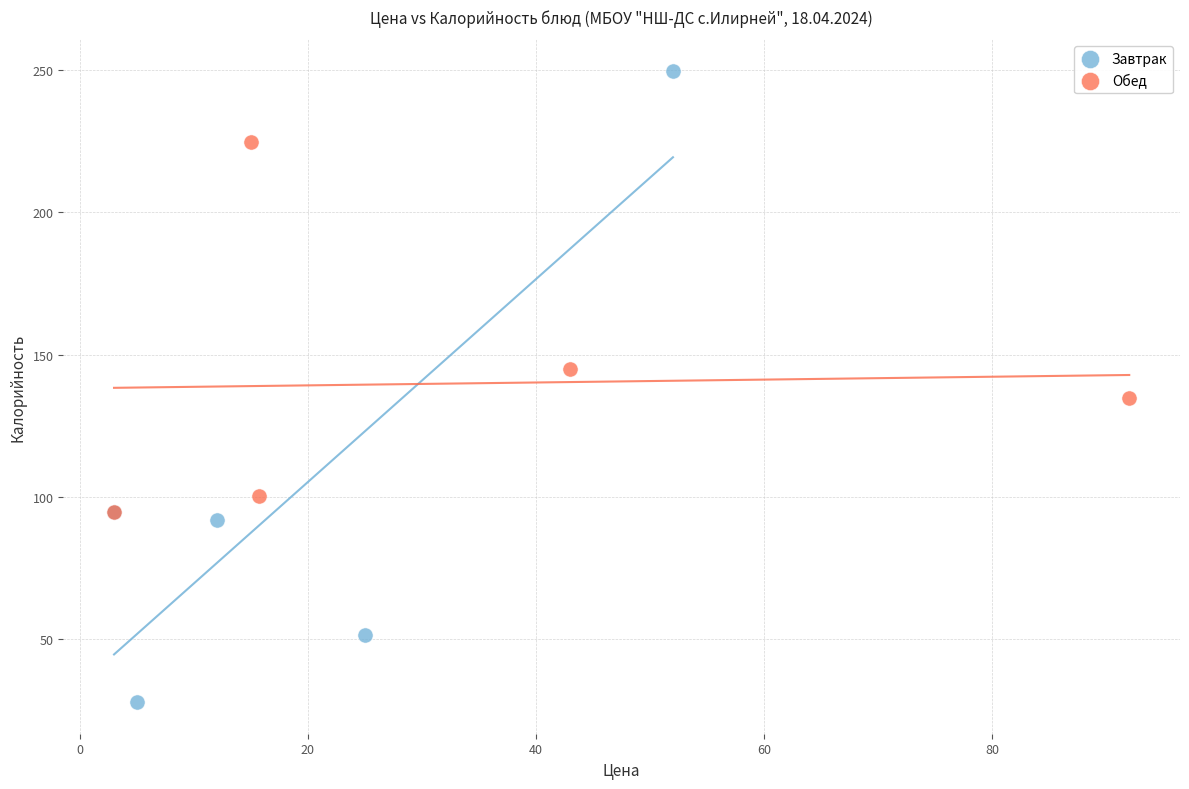

Which series contains the lowest Y value?

Завтрак